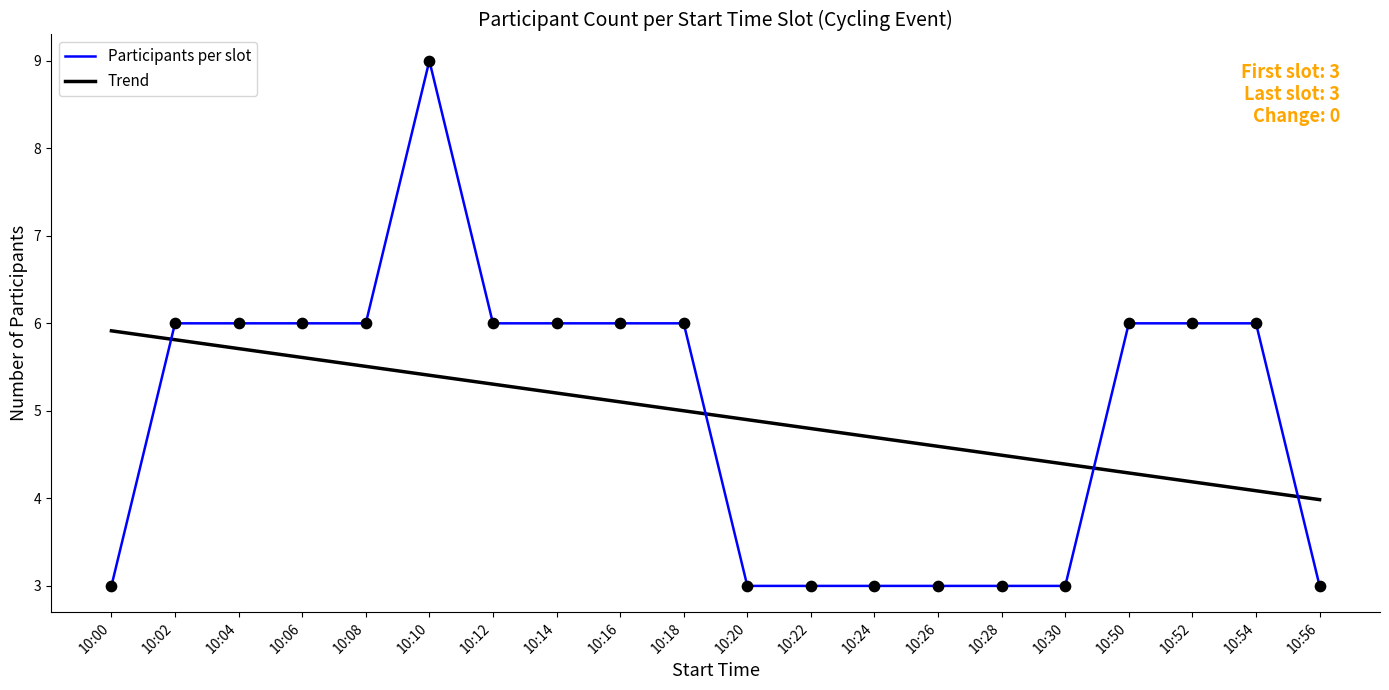

At how many categories does at least one series exceed 3?

20